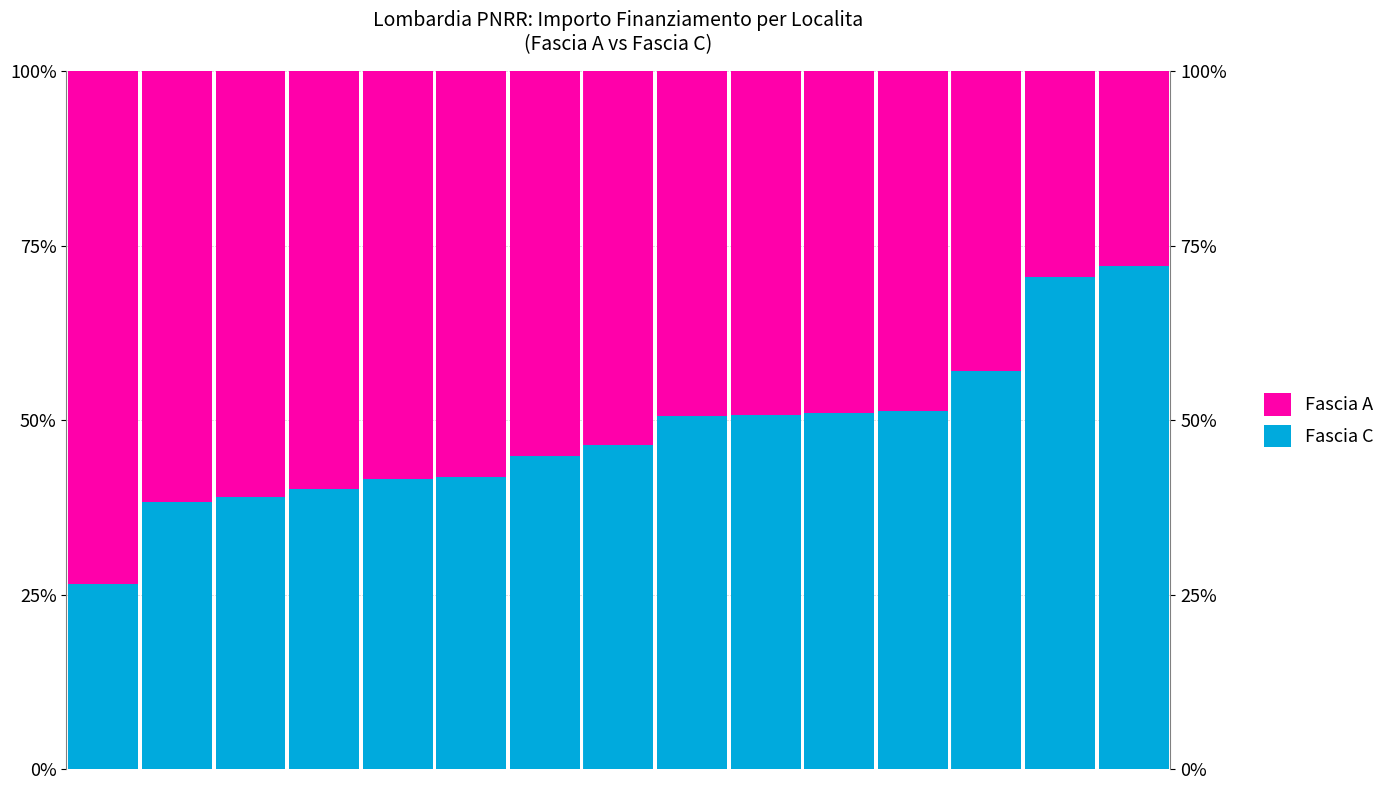

What is the difference between the maximum and minimum values in the Fascia C (Not FSM eligible) series?

45.7